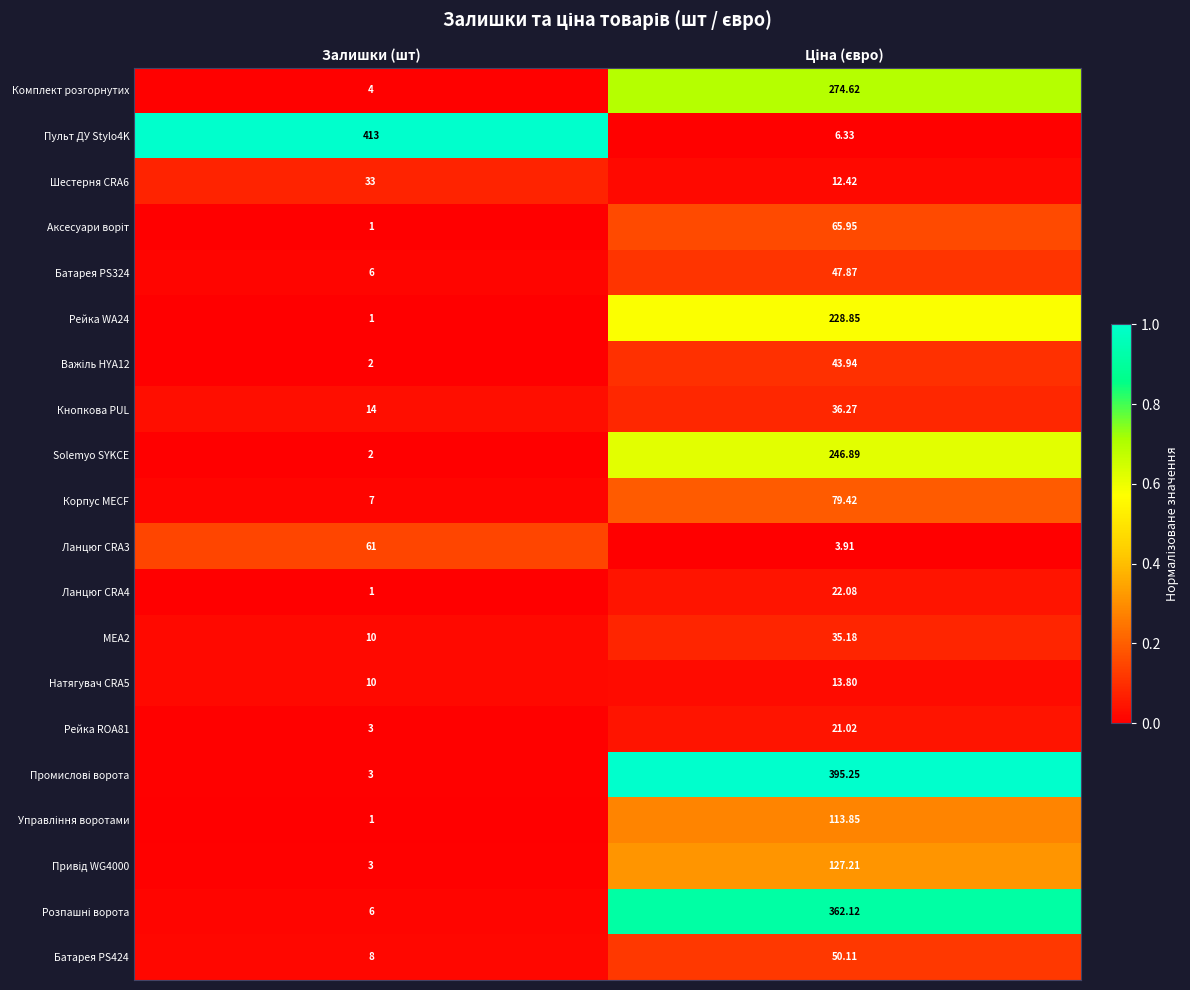

At which label is Рейка WA24 closest to 114?

Залишки (шт)